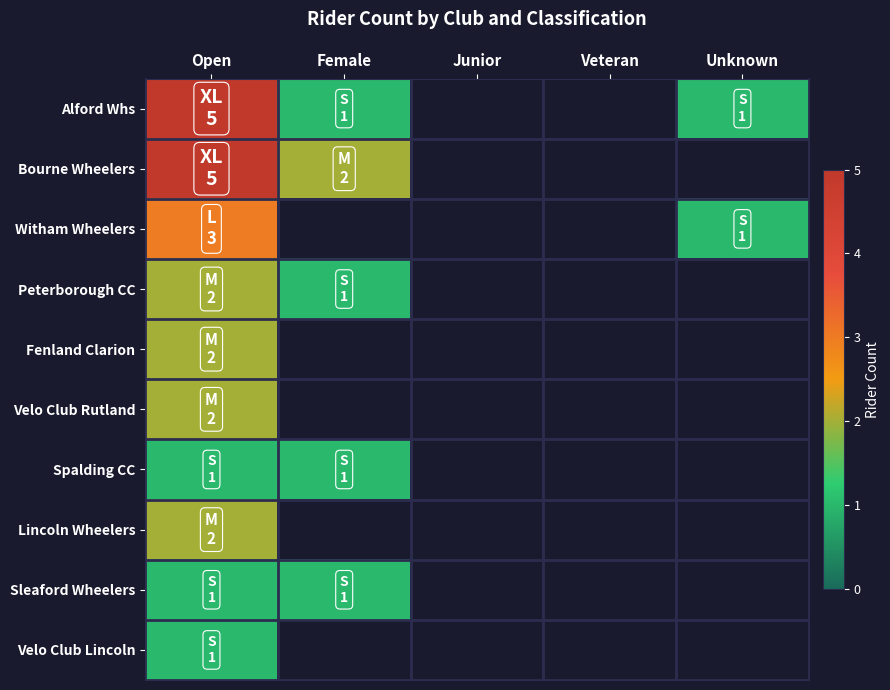

Which series has the widest spread of values?

Alford Whs